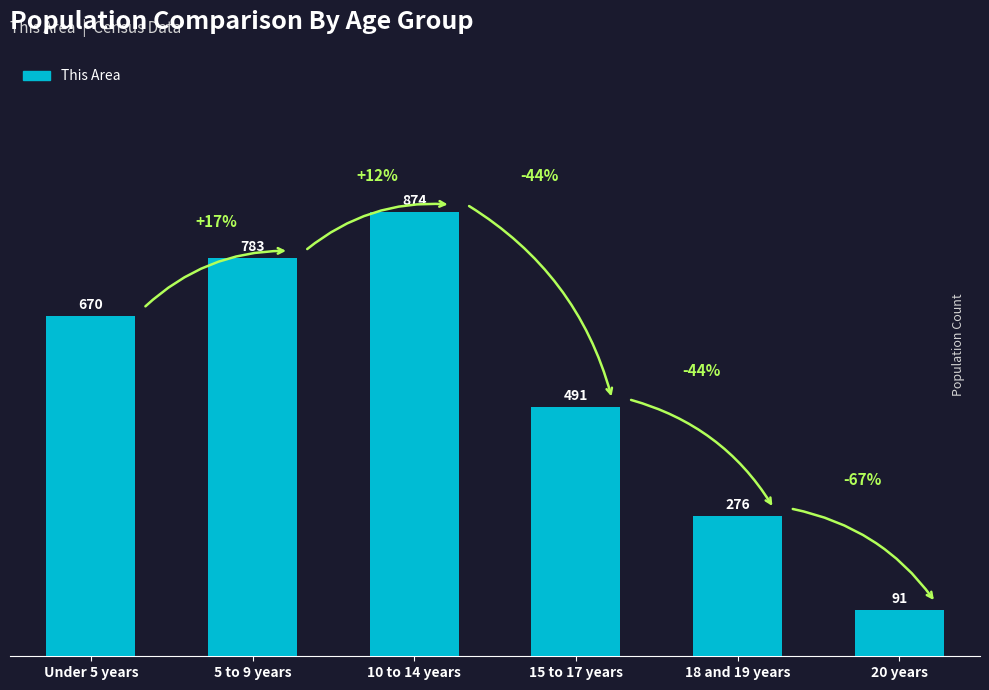

Rank the categories by value from lowest to highest.

20 years, 18 and 19 years, 15 to 17 years, Under 5 years, 5 to 9 years, 10 to 14 years